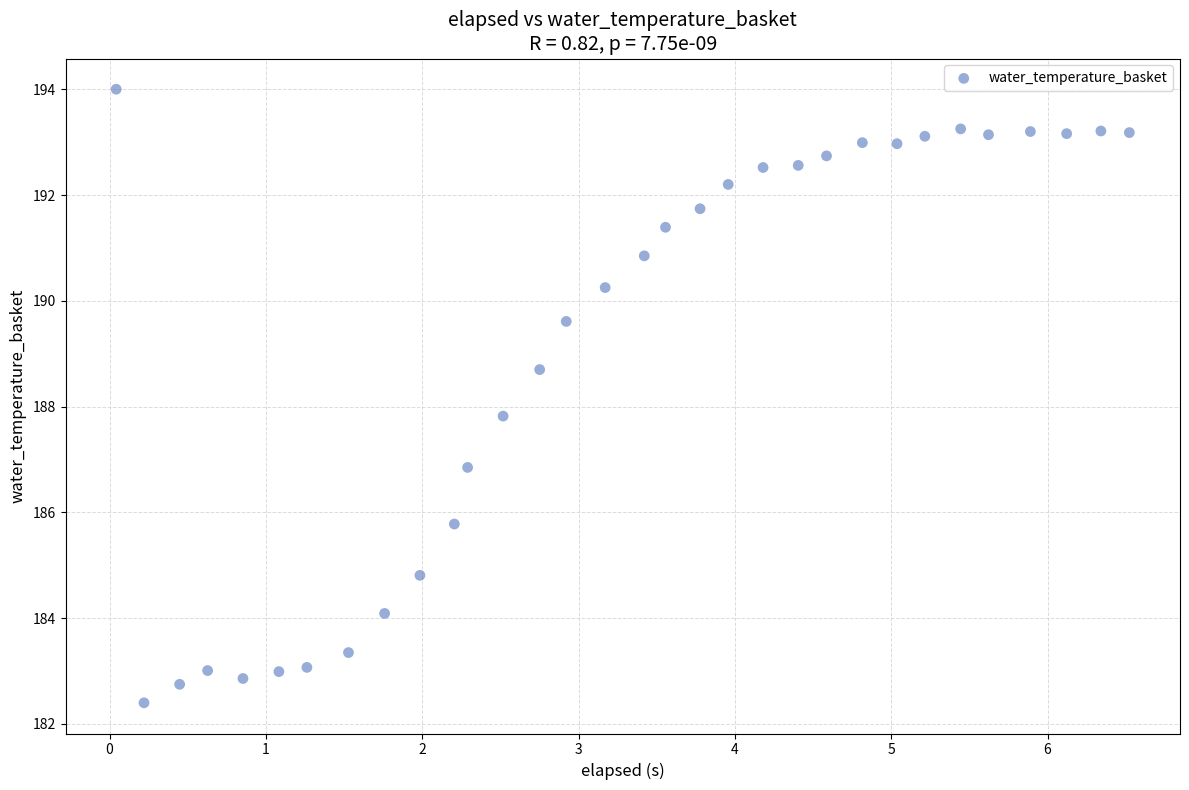

What is the range of X values (max minus min)?

6.5